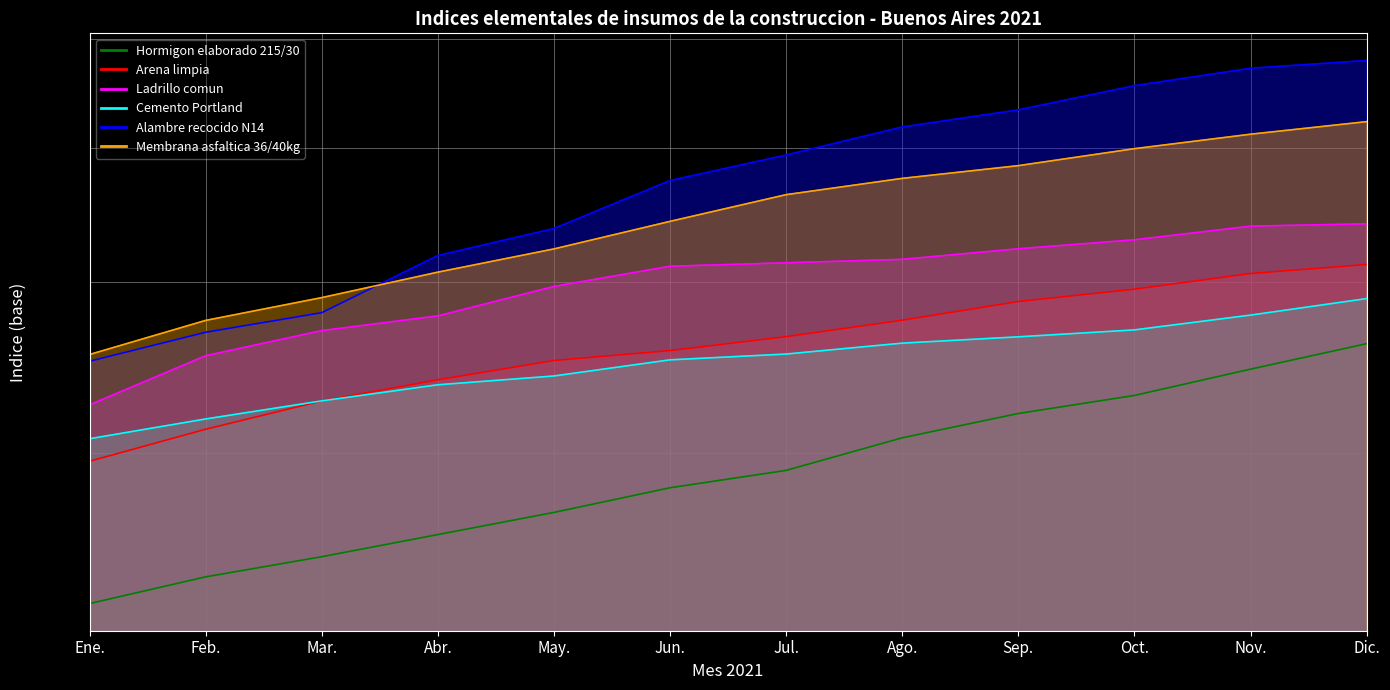

Is it true that Arena limpia equals 5942.4 at May.?

False